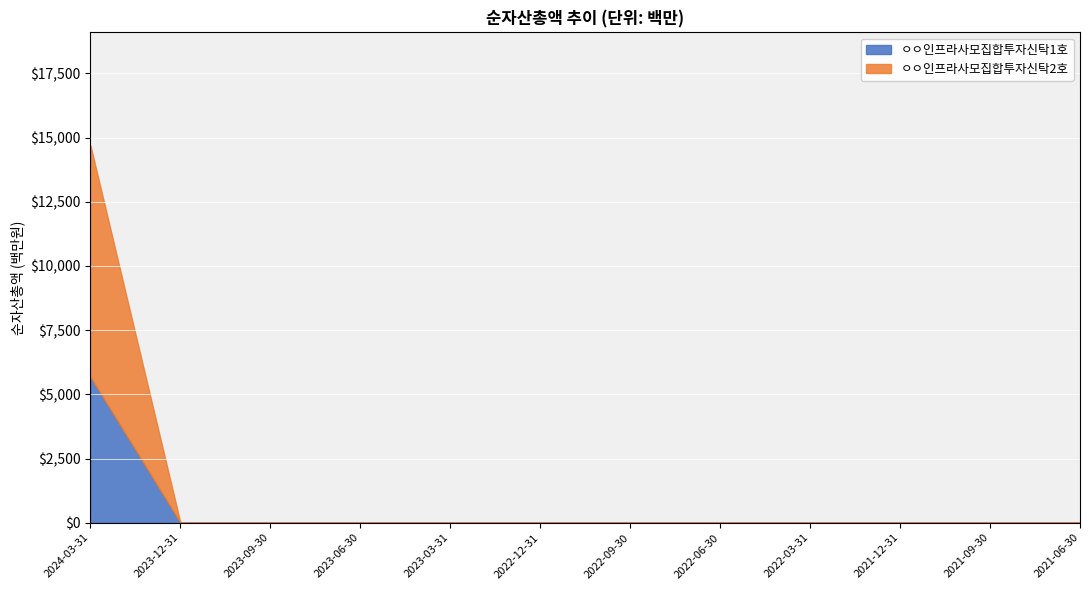

List the series in order of their peak value, highest first.

ㅇㅇ인프라사모집합투자신탁2호, ㅇㅇ인프라사모집합투자신탁1호